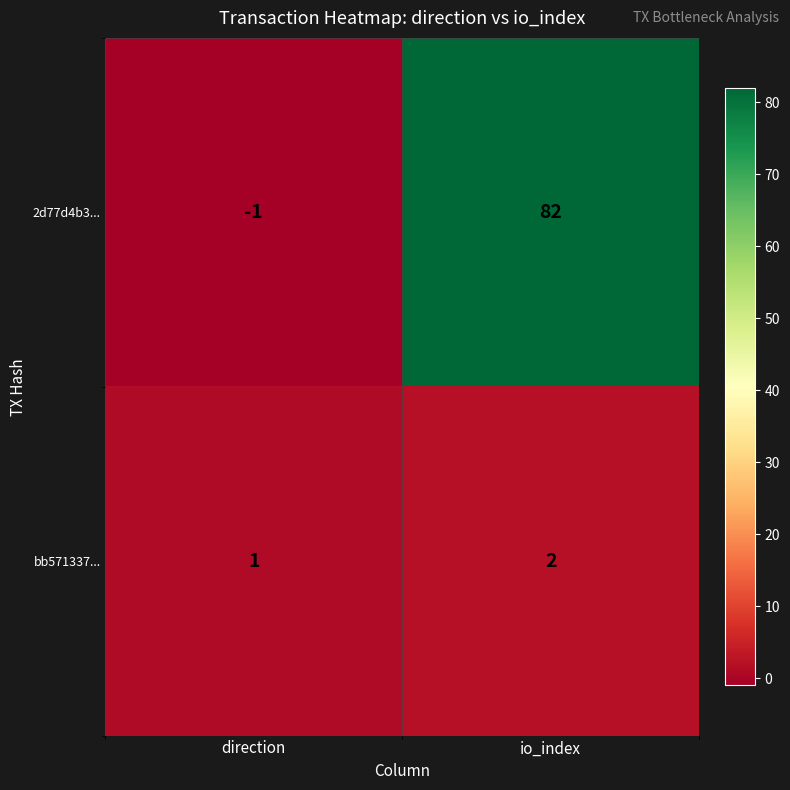

Which series has the widest spread of values?

2d77d4b3...